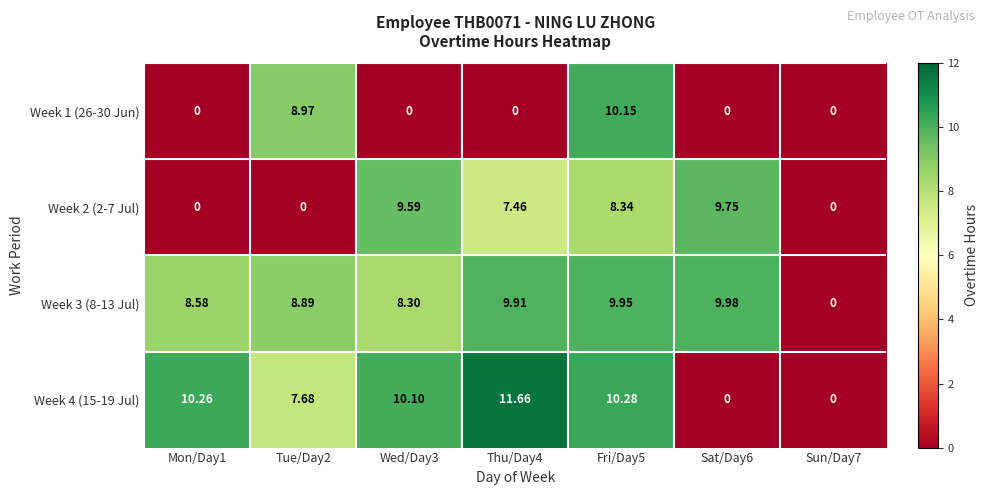

At how many categories does at least one series exceed 8?

6